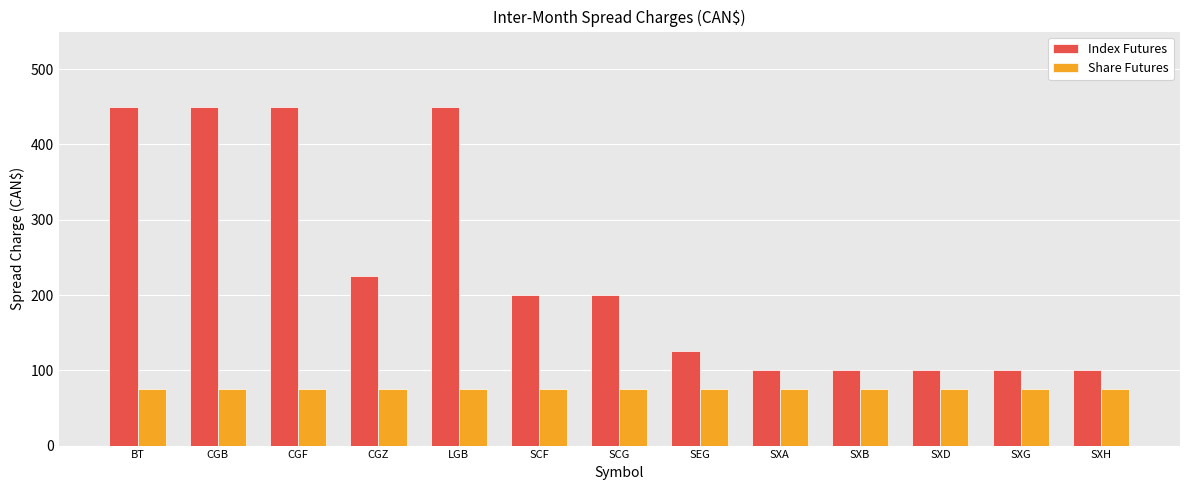

What is the value of the Index Futures bar at the 7th from the left?

200